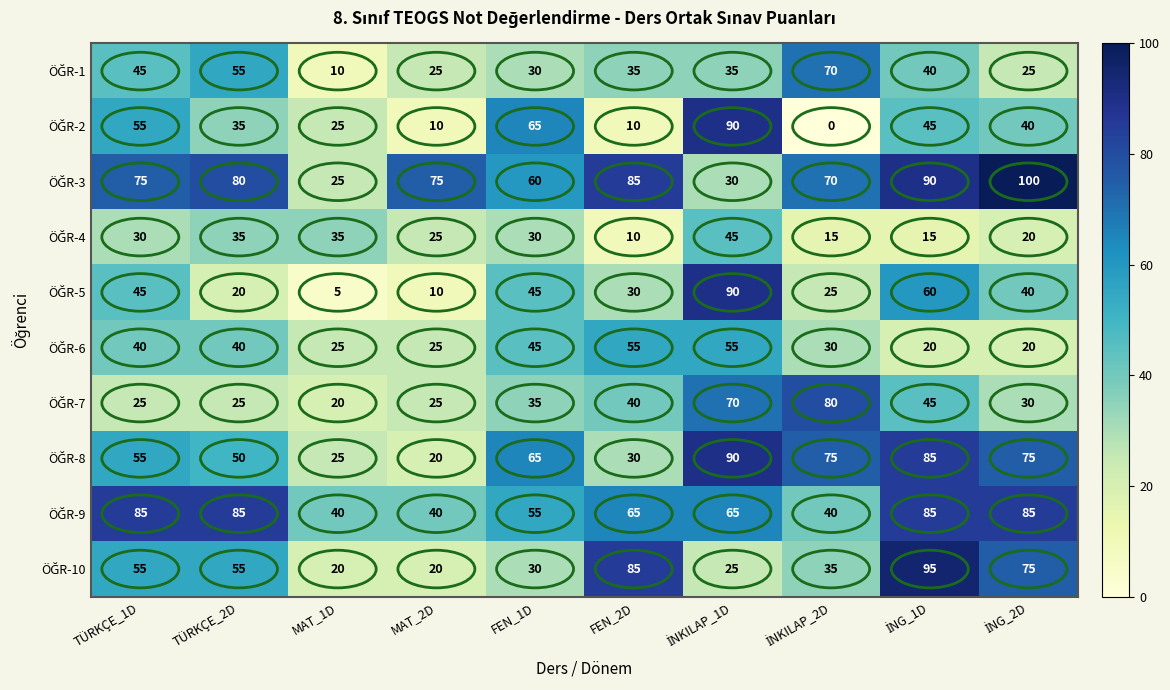

What is the maximum value shown in the chart?

100